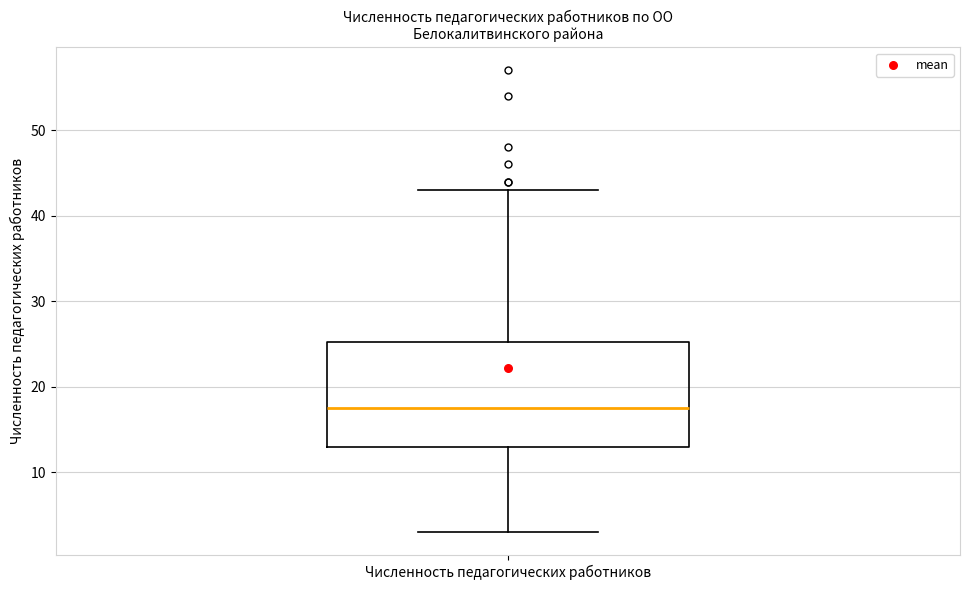

Where is the lower edge of the box for Численность педагогических работников on the y-axis? The values are not printed on the chart, so give them approximately, as read against the axis.

13